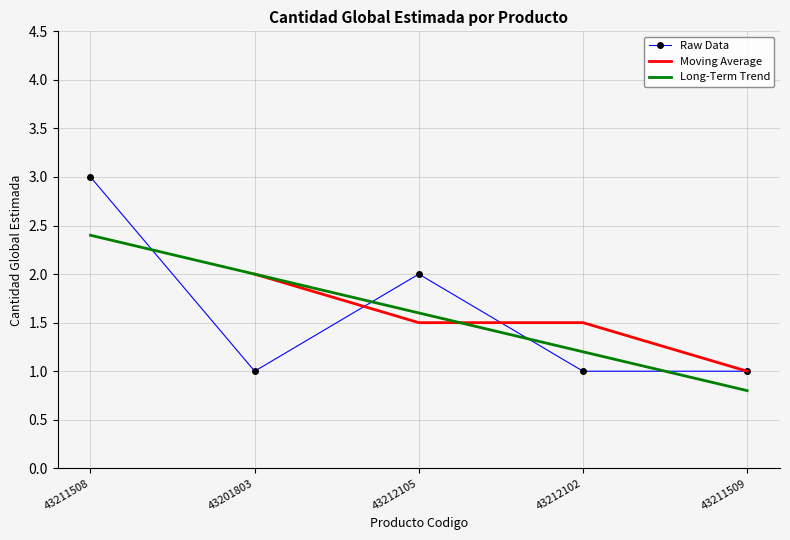

What is the maximum value for Raw Data?

3.0